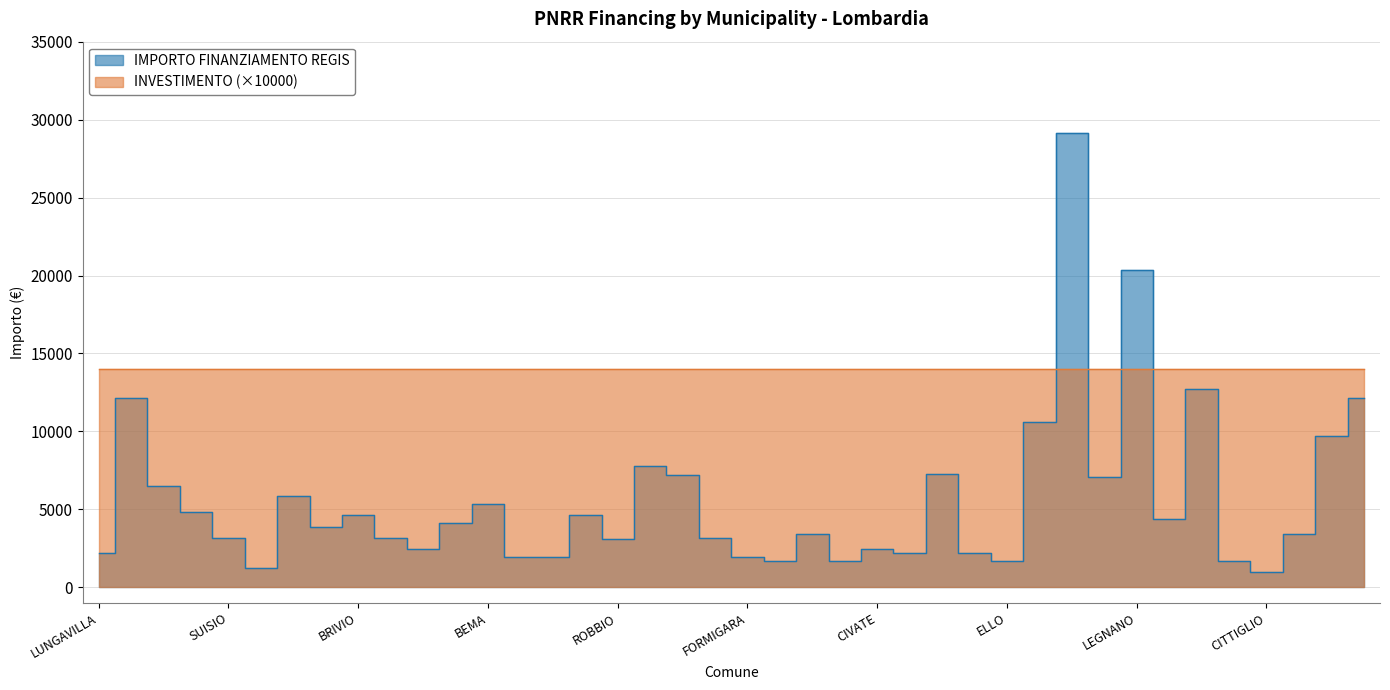

What is the label of the 1st point from the right?

GROMO